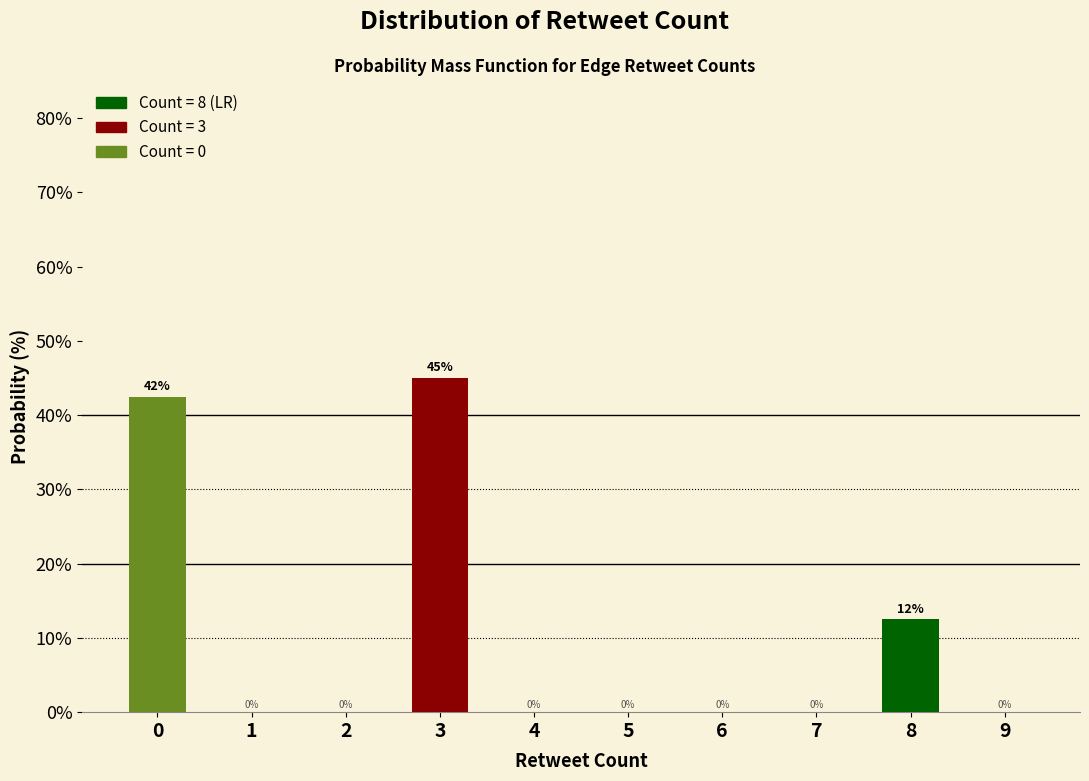

What is the greatest value displayed?

45.0